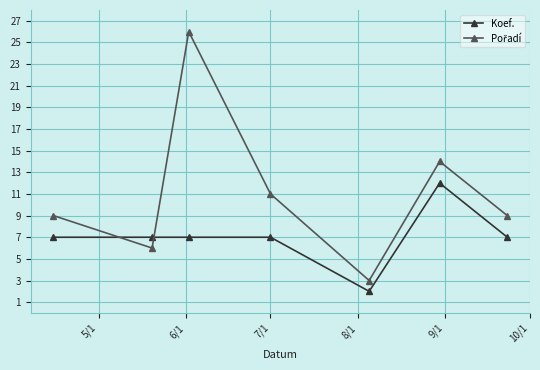

How many categories are shown in the chart?

7